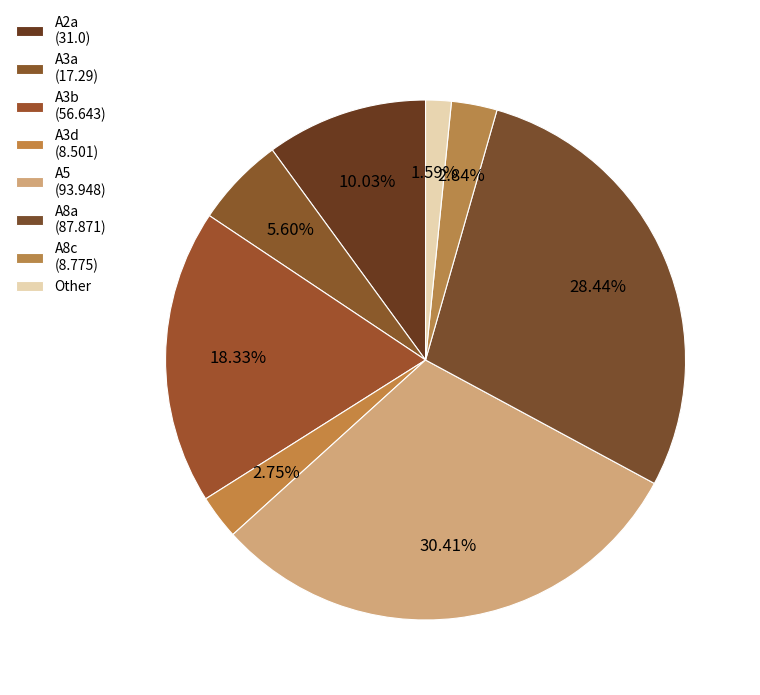

How many segments does this pie chart have?

8